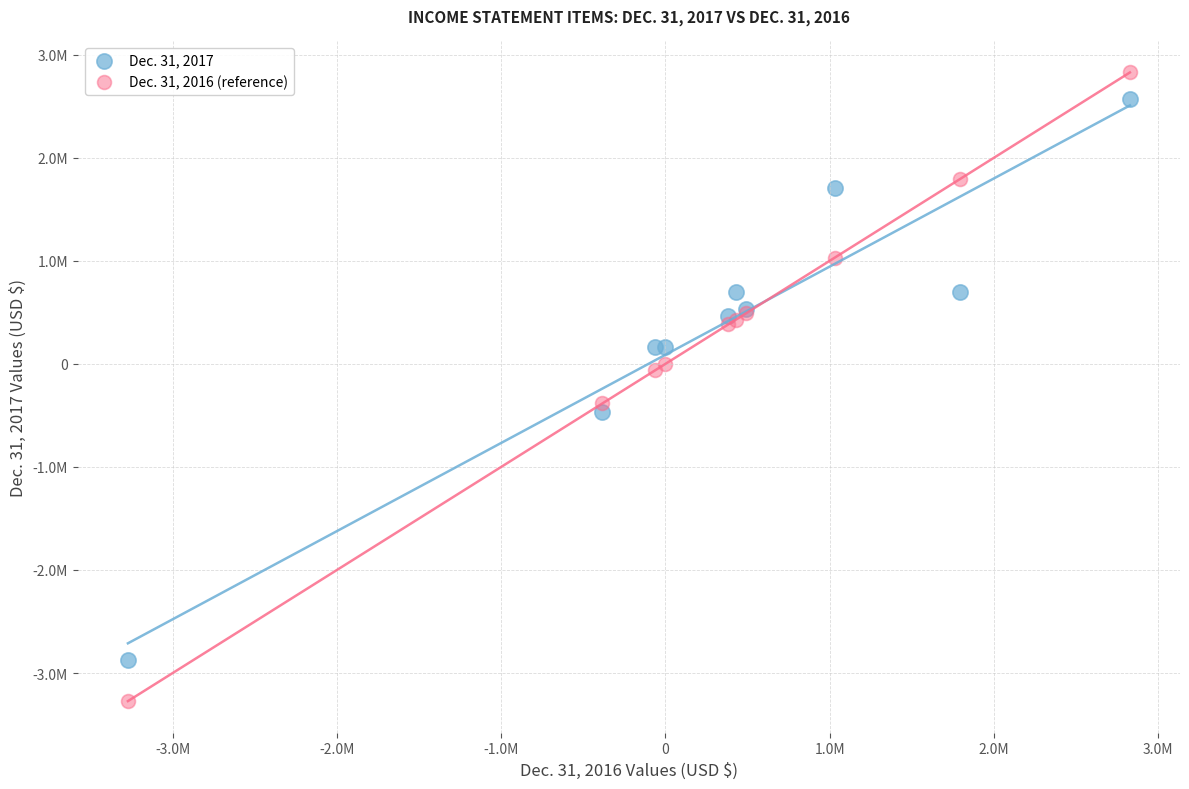

What are all the series names shown in the legend?

Dec. 31, 2017, Dec. 31, 2016 (reference)